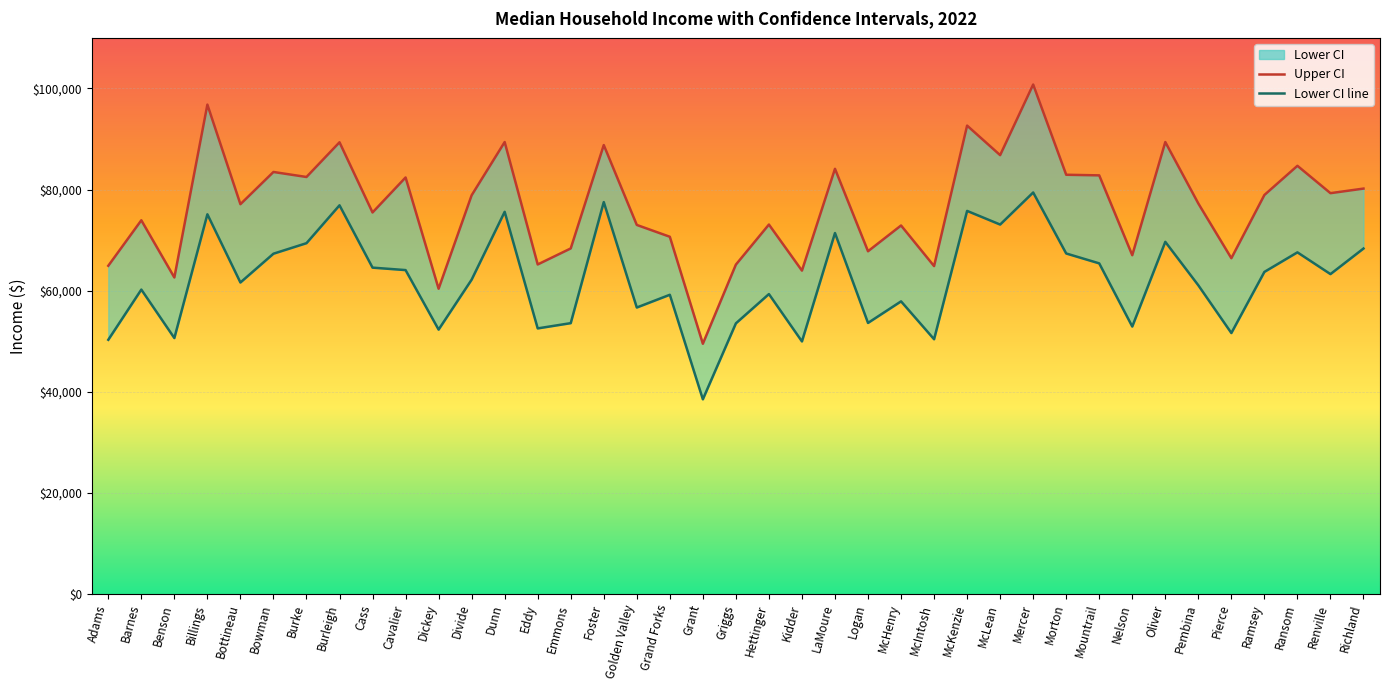

Where is Lower CI nearest to the value 58952?

Grand Forks